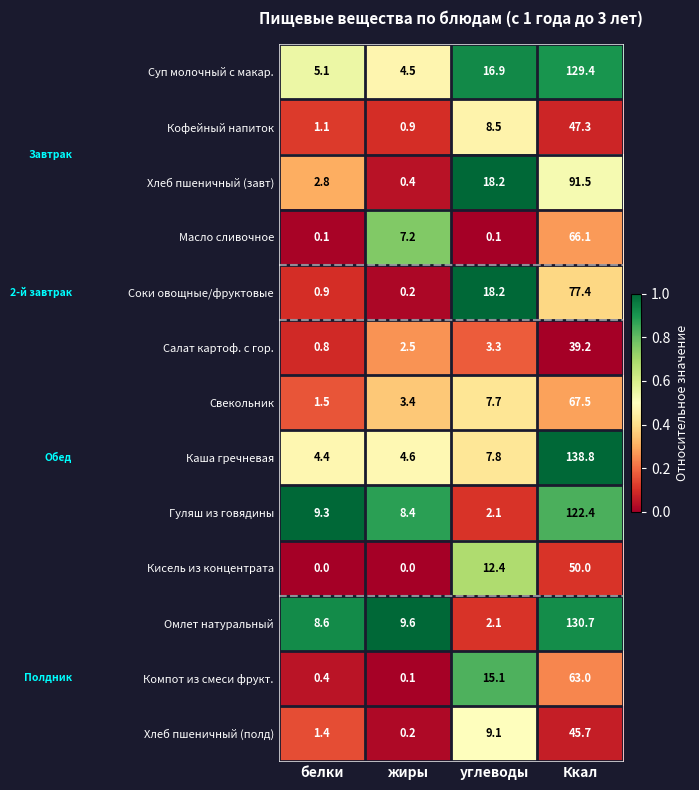

What is the difference between the Омлет натуральный values at углеводы and белки?

6.5